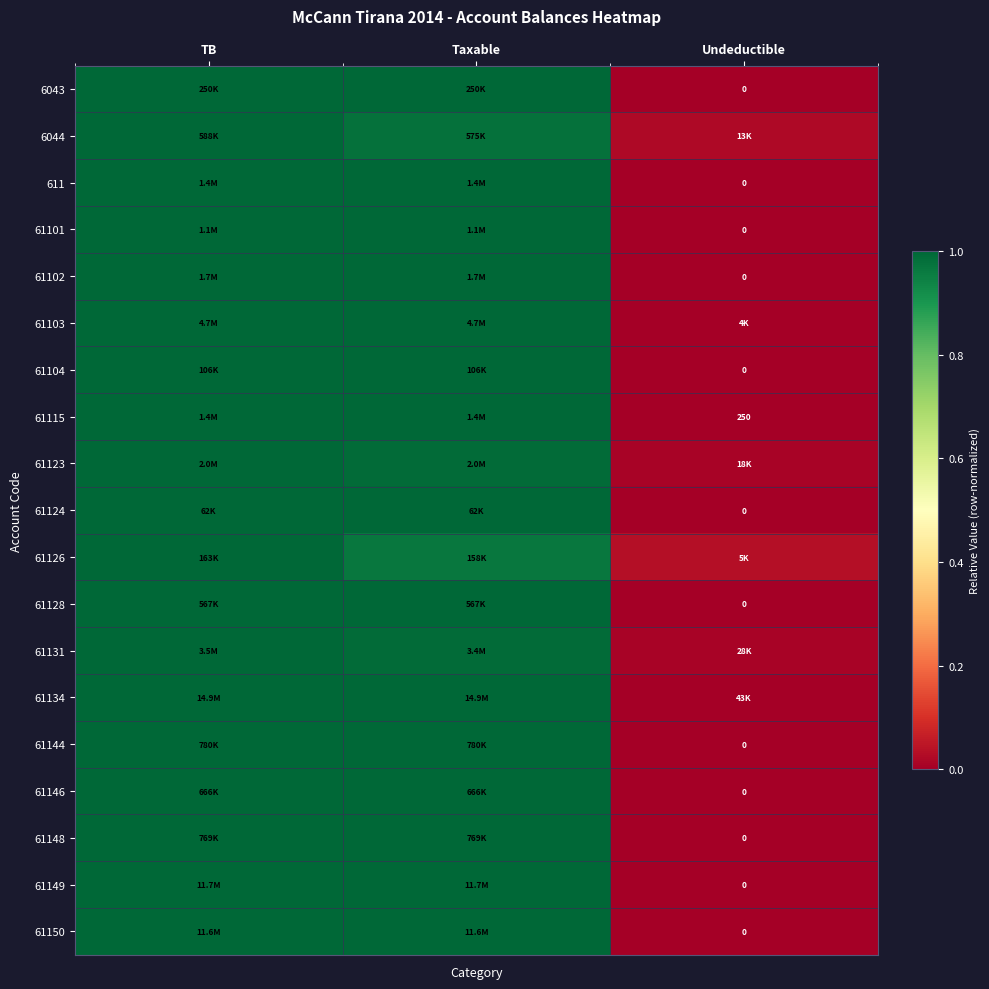

At how many categories does at least one series exceed 0?

3